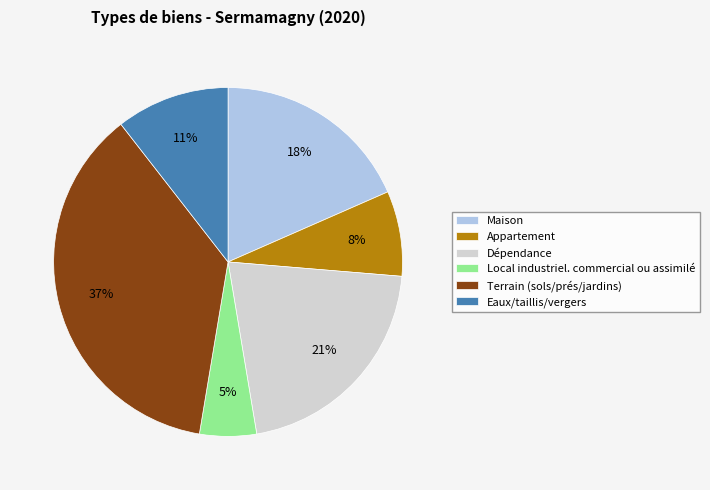

Do Terrain (sols/prés/jardins) and Dépendance together represent more than half of the pie?

Yes